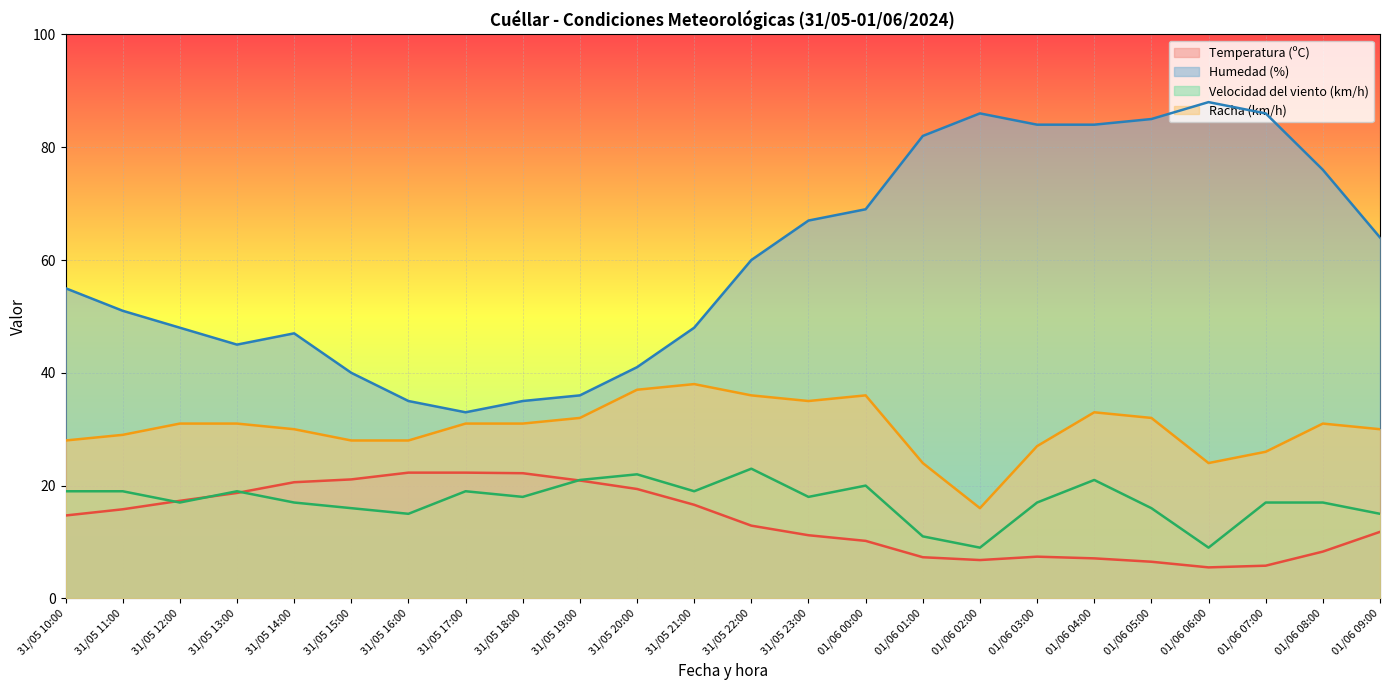

Count the number of data series in this chart.

4